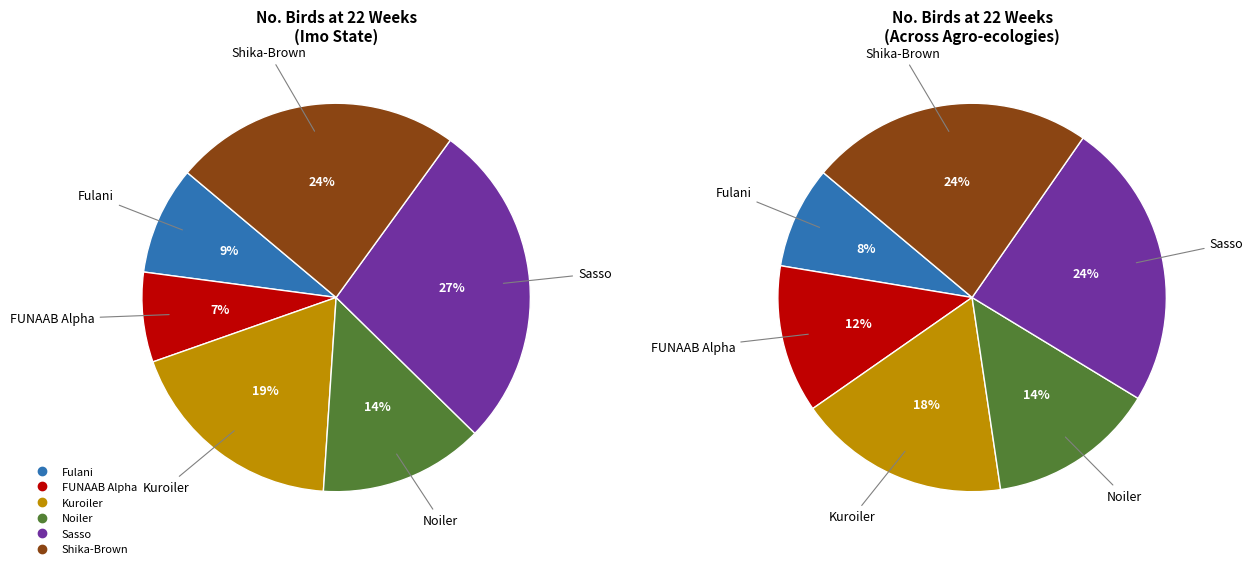

Is it true that Shika-Brown is 24% of the pie?

True